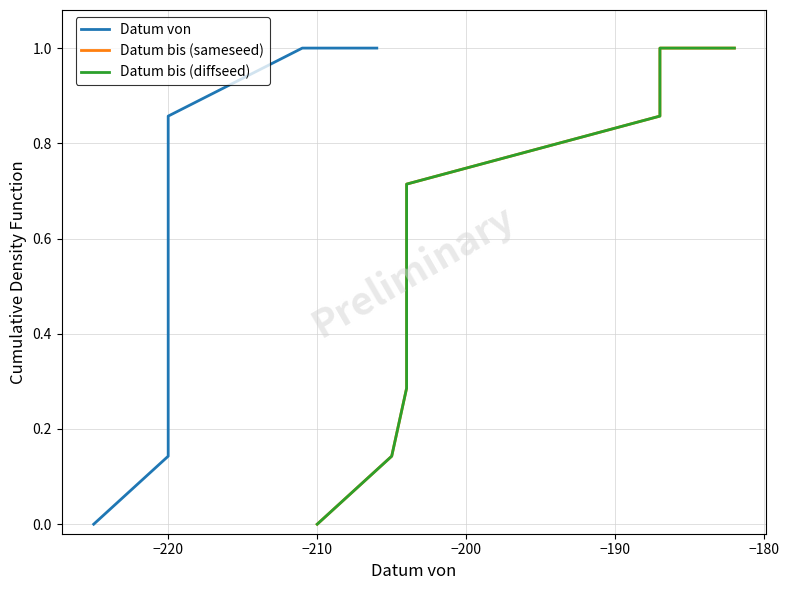

The Datum bis (diffseed) series shows 0.4 at −210. True or false?

False